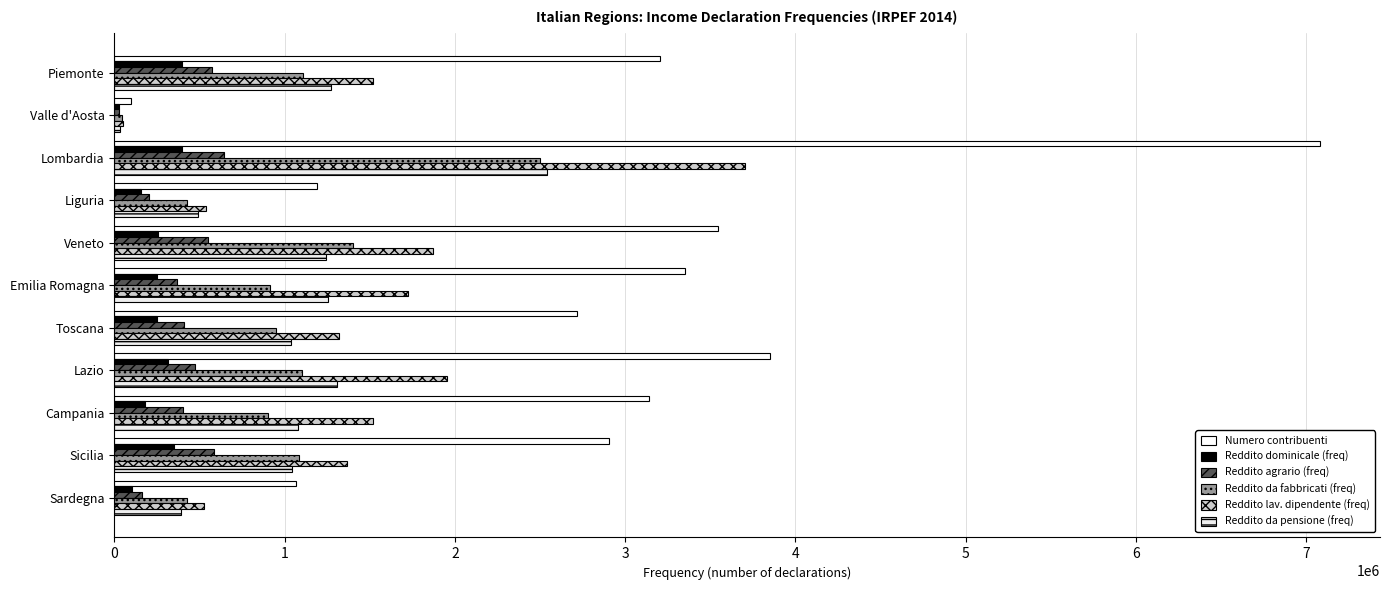

At how many categories does at least one series exceed 5404644?

1